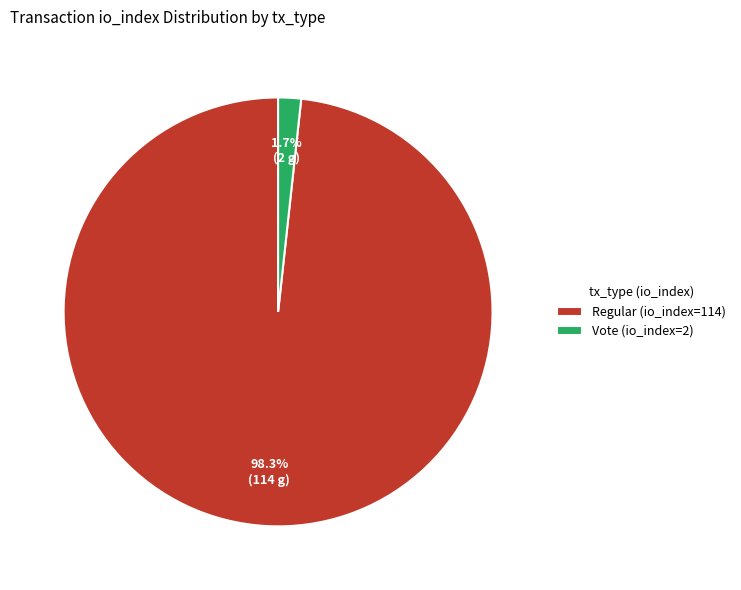

What percentage is the Vote (io_index=2) slice, to the nearest percent?

2%